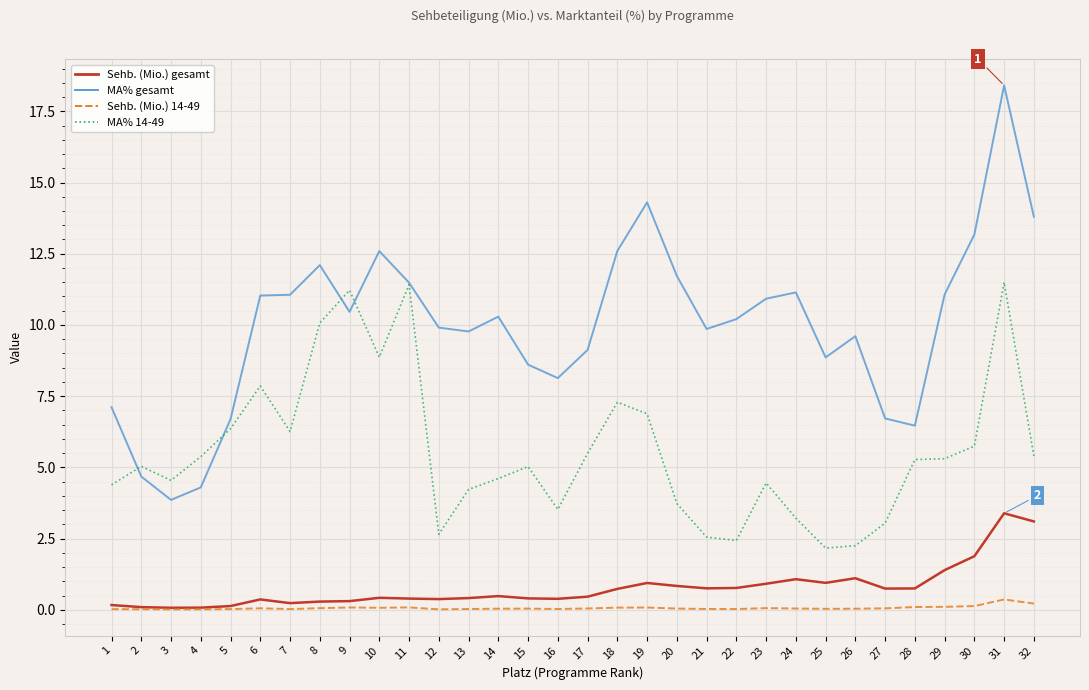

At which label does Sehb. (Mio.) gesamt reach its peak?

31